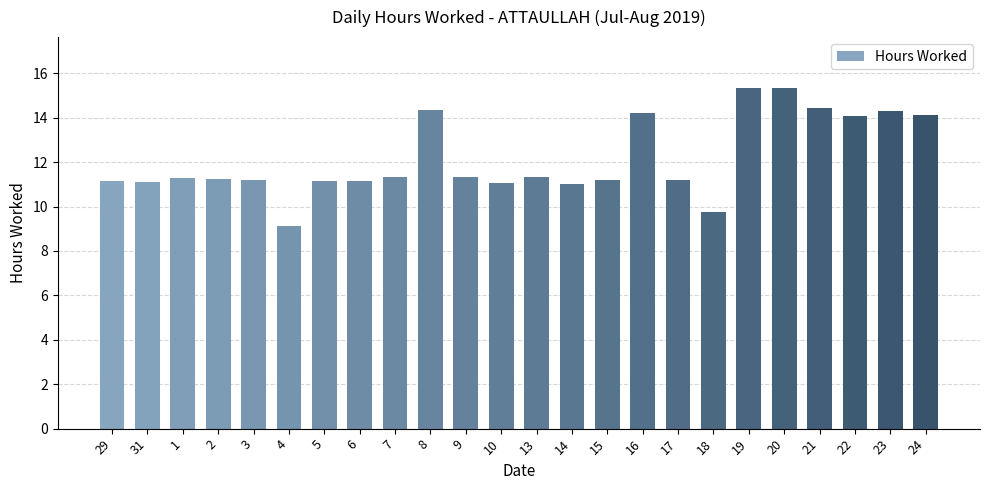

Which category has the lowest value across all series?

4